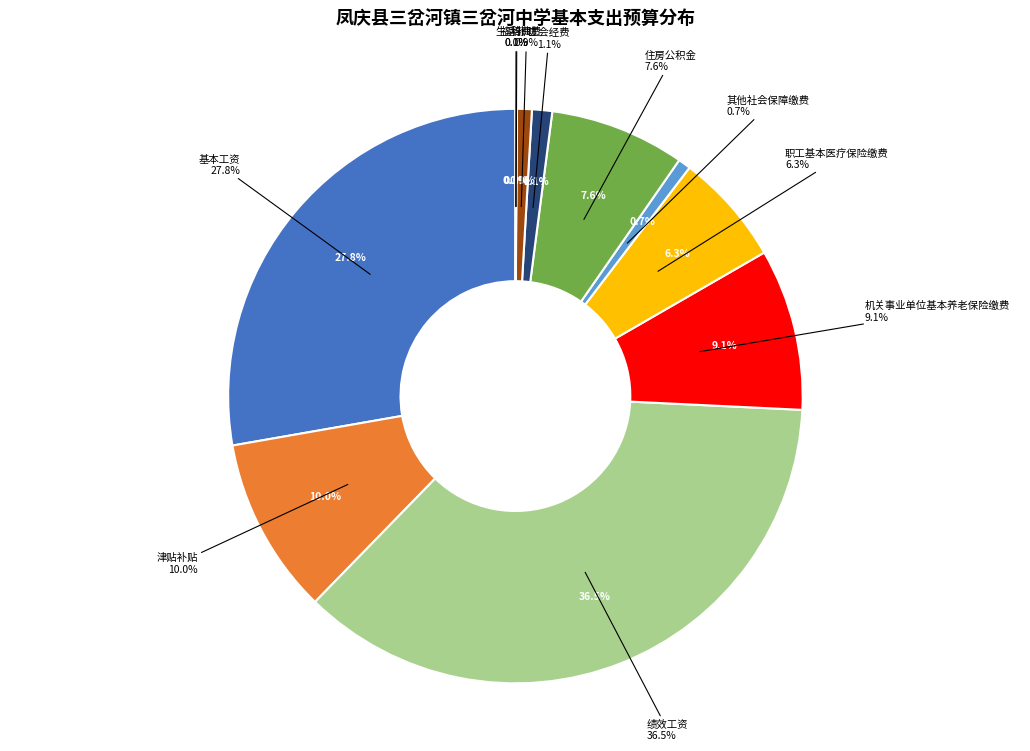

Does 绩效工资(2) account for over 50% of the chart?

No